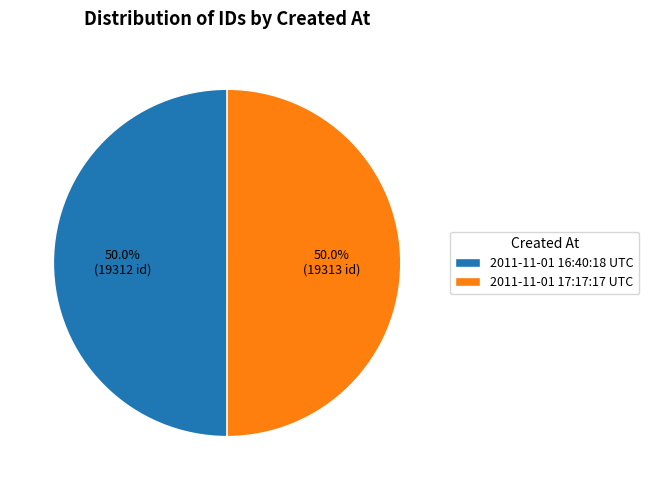

To the nearest percent, what percentage of the pie is 2011-11-01 17:17:17 UTC?

50%